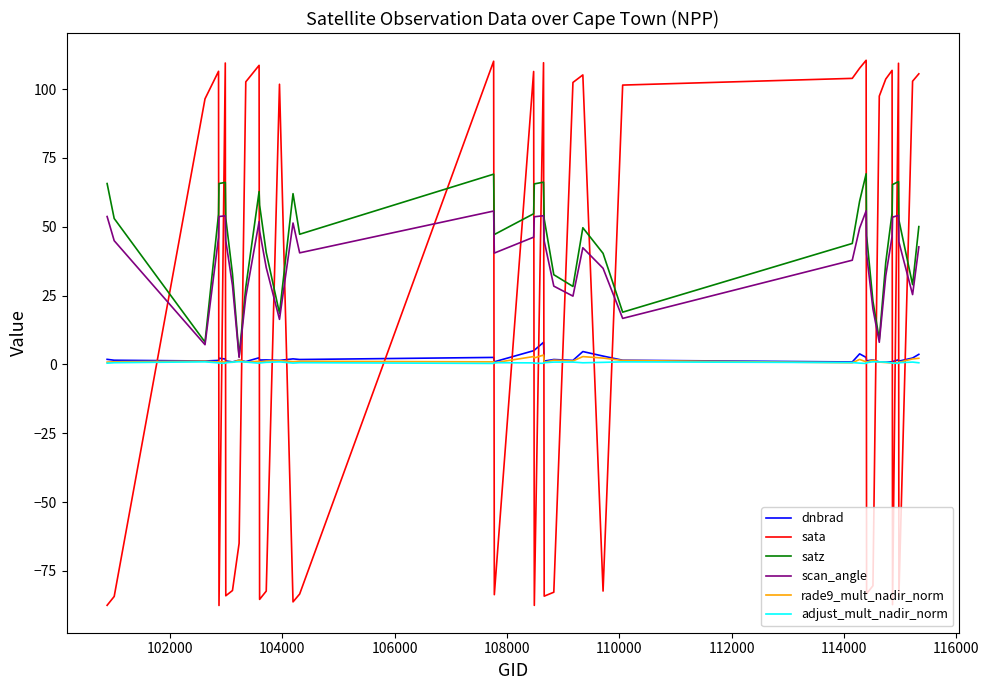

True or false: scan_angle has more than 0 interior local peaks.

True